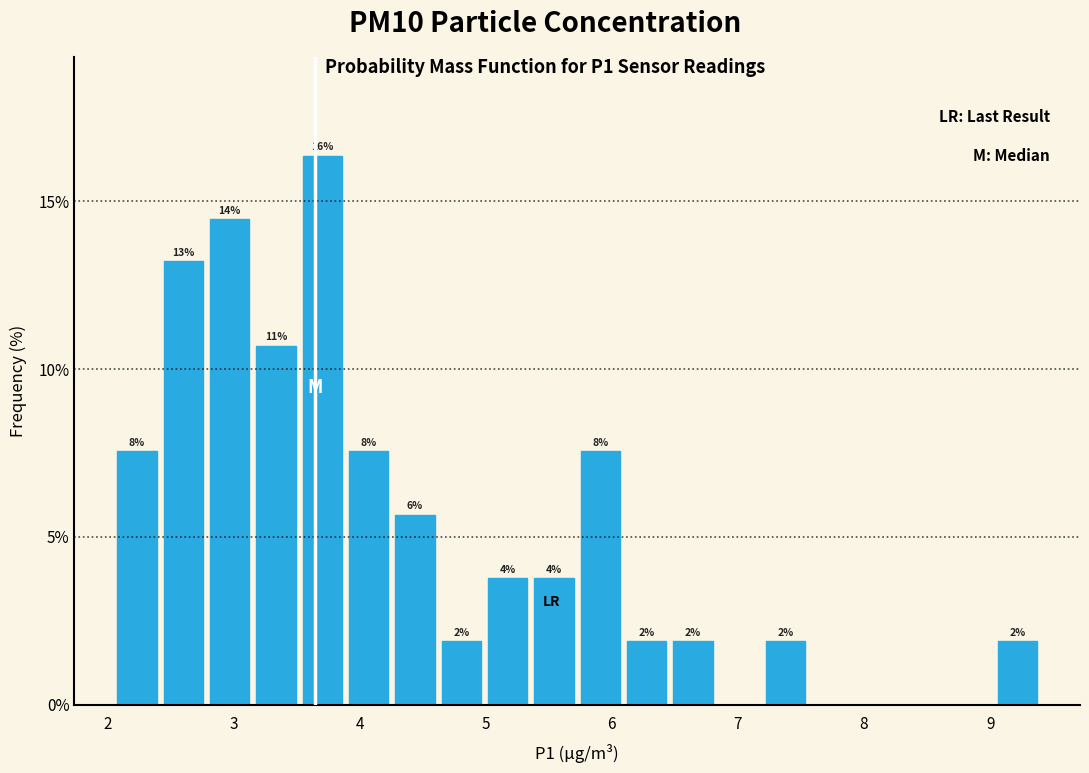

Around what value on the x-axis is the tallest bar? Give the approximate position of its centre, as read against the axis.

3.7